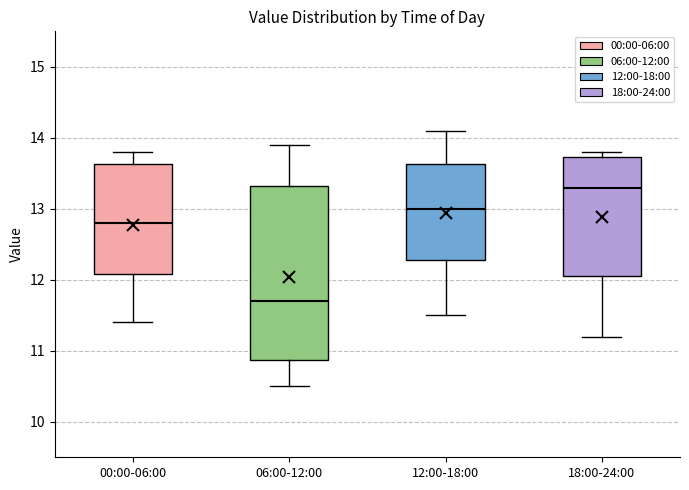

Comparing the boxes themselves (not the whiskers), which one is the tallest?

06:00-12:00